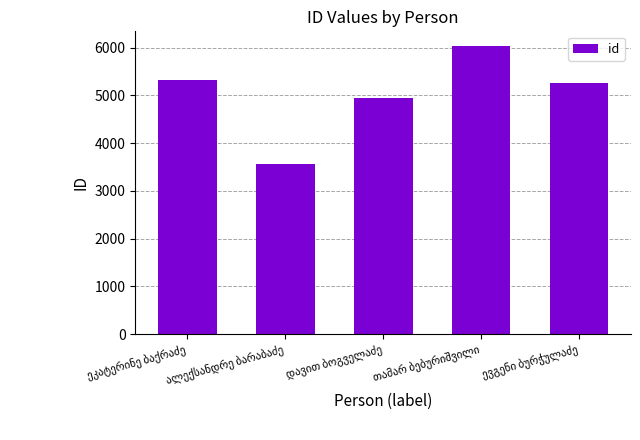

What is the minimum value shown in the chart?

3561